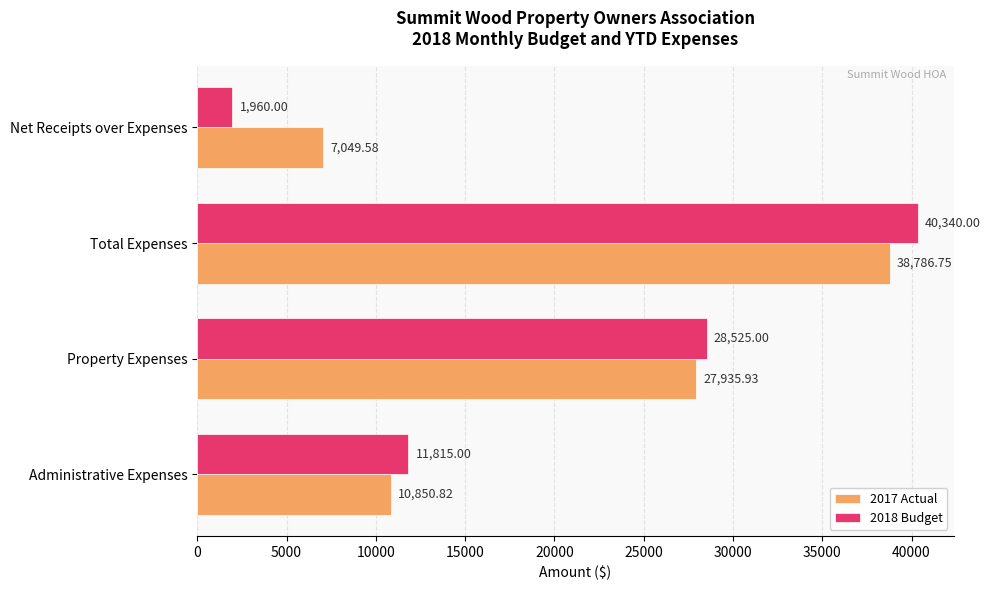

Which series has the widest spread of values?

2018 Budget